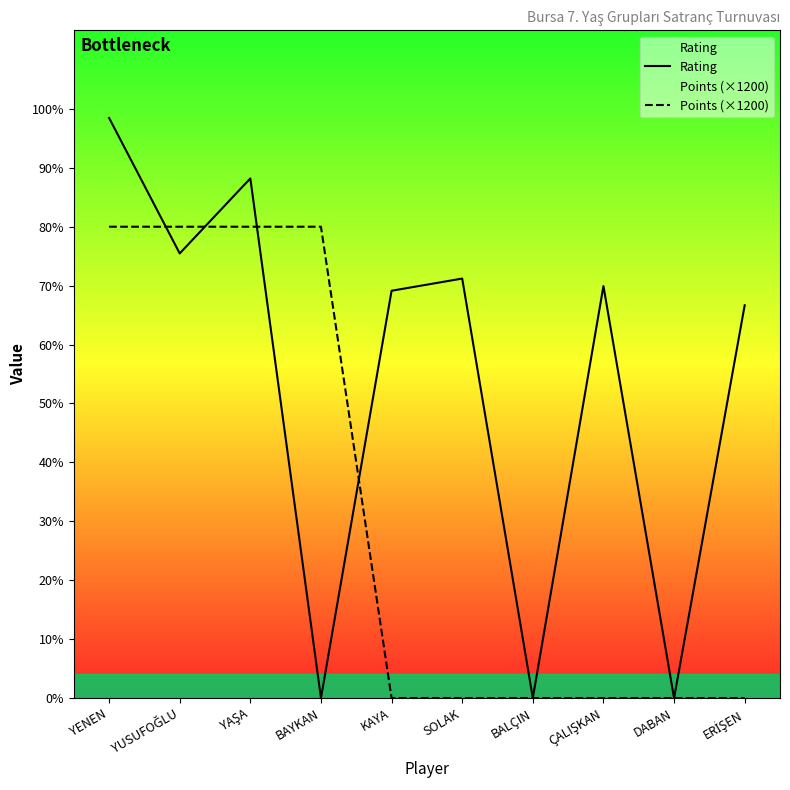

Is this an area chart (filled region under the line)?

No